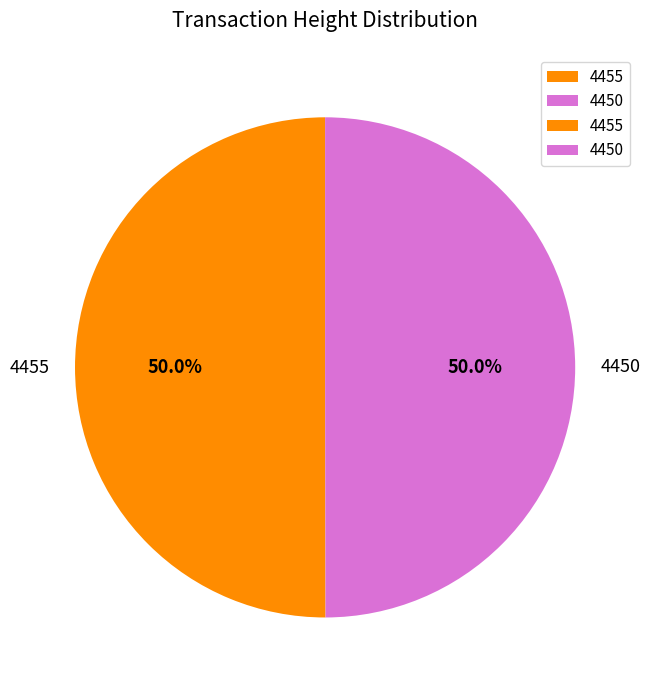

Approximately how many times larger is the value at 4450 compared to 4455?

1.0